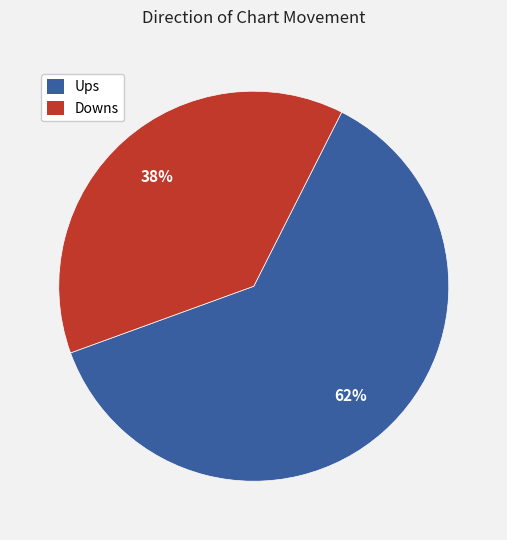

To the nearest percent, what portion does Ups represent?

62%